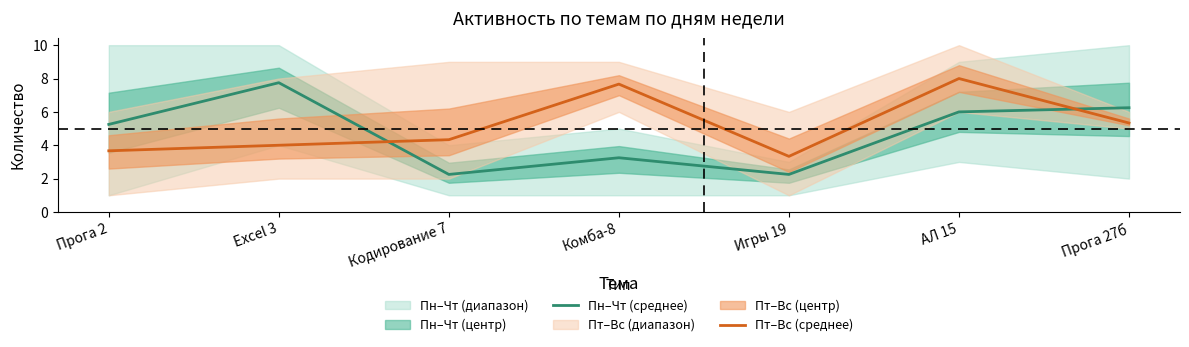

What is the average value of the Пн–Чт (среднее) series?

4.7